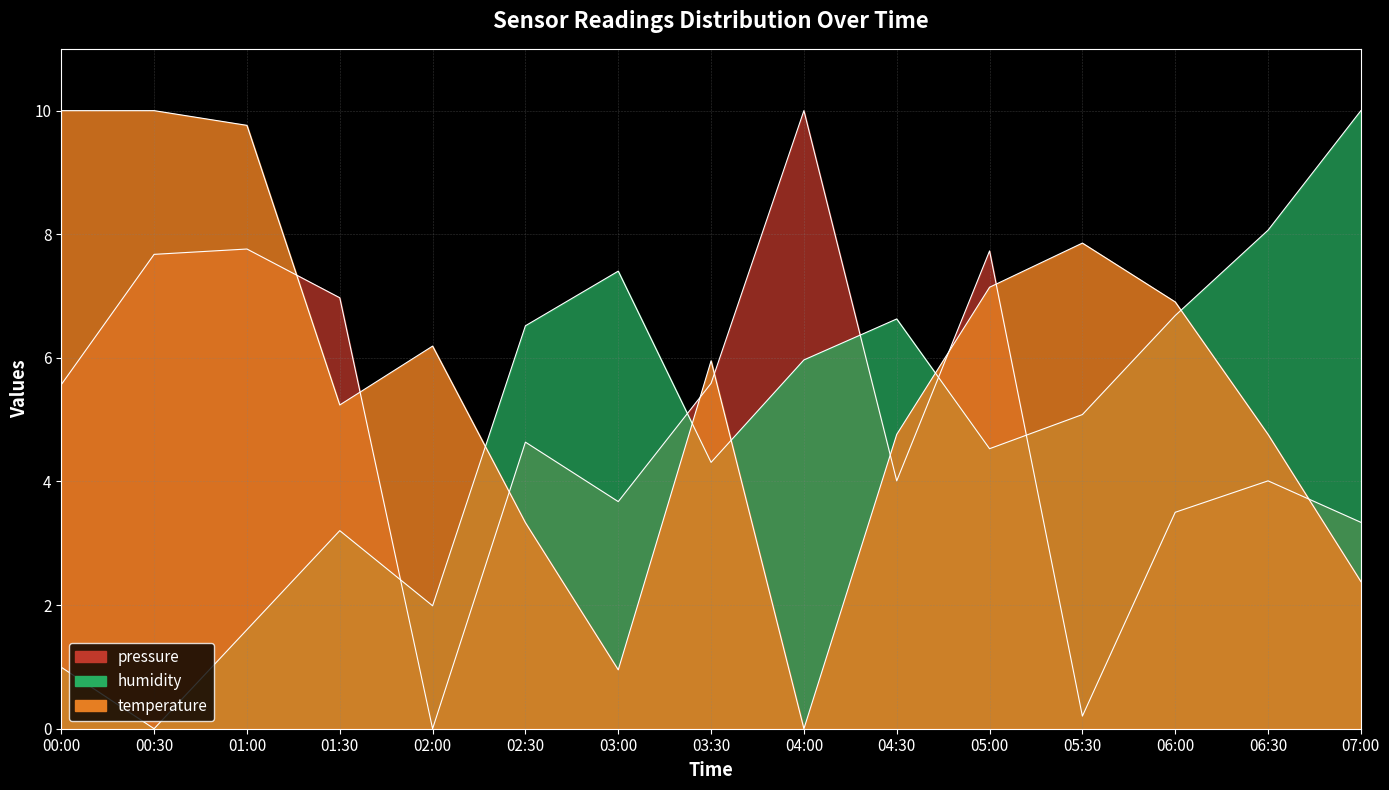

At which category does pressure reach its first local valley?

02:00